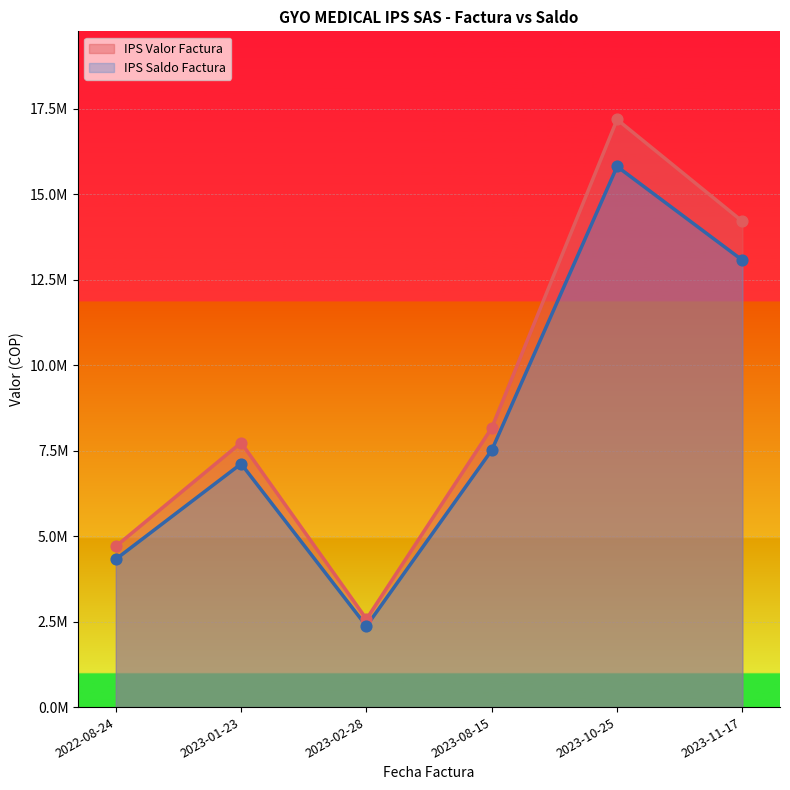

Which series has the widest spread of Y values?

IPS Valor Factura